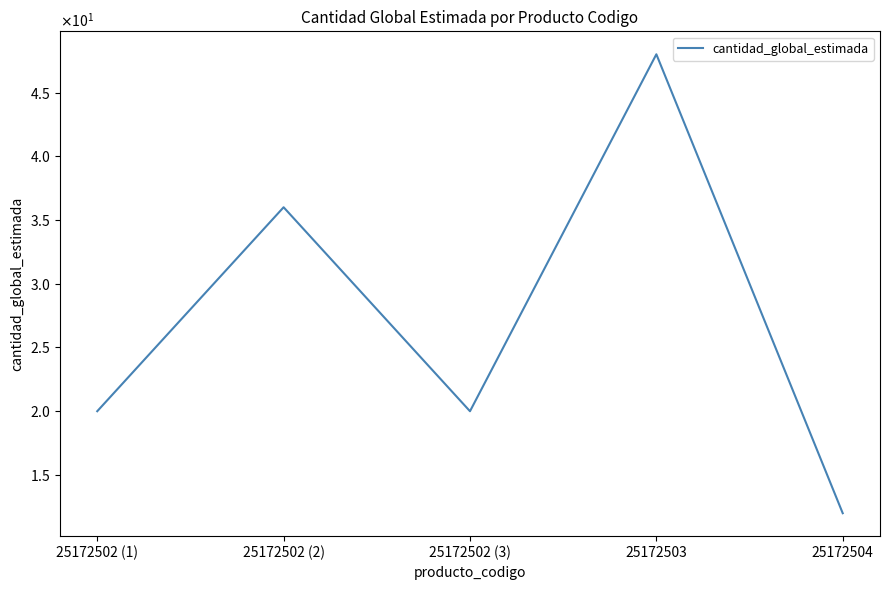

Is this an area chart (filled region under the line)?

No